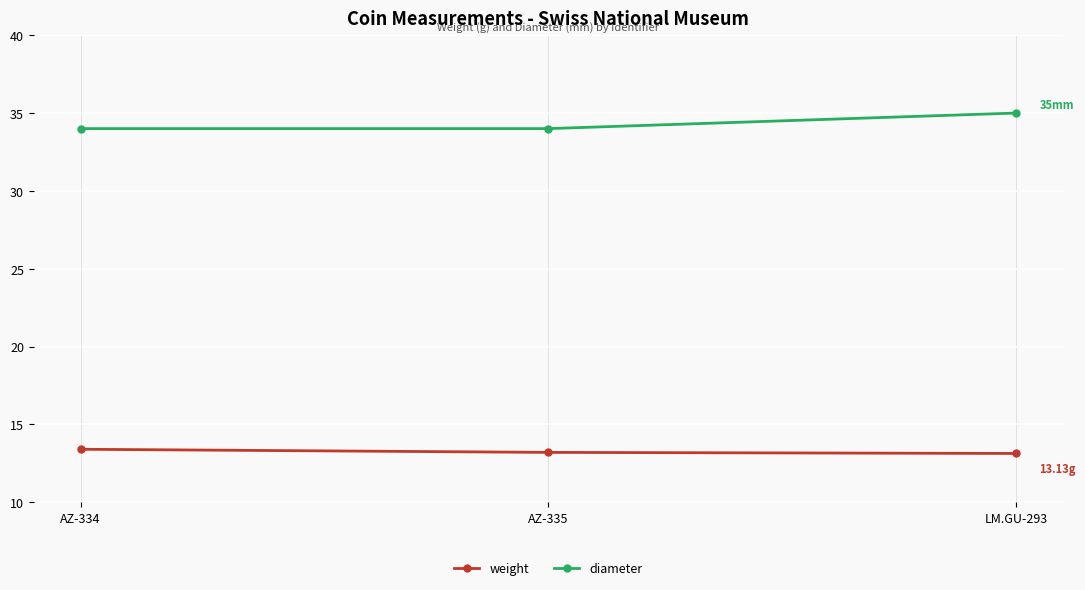

List the series in order of their peak value, lowest first.

weight, diameter